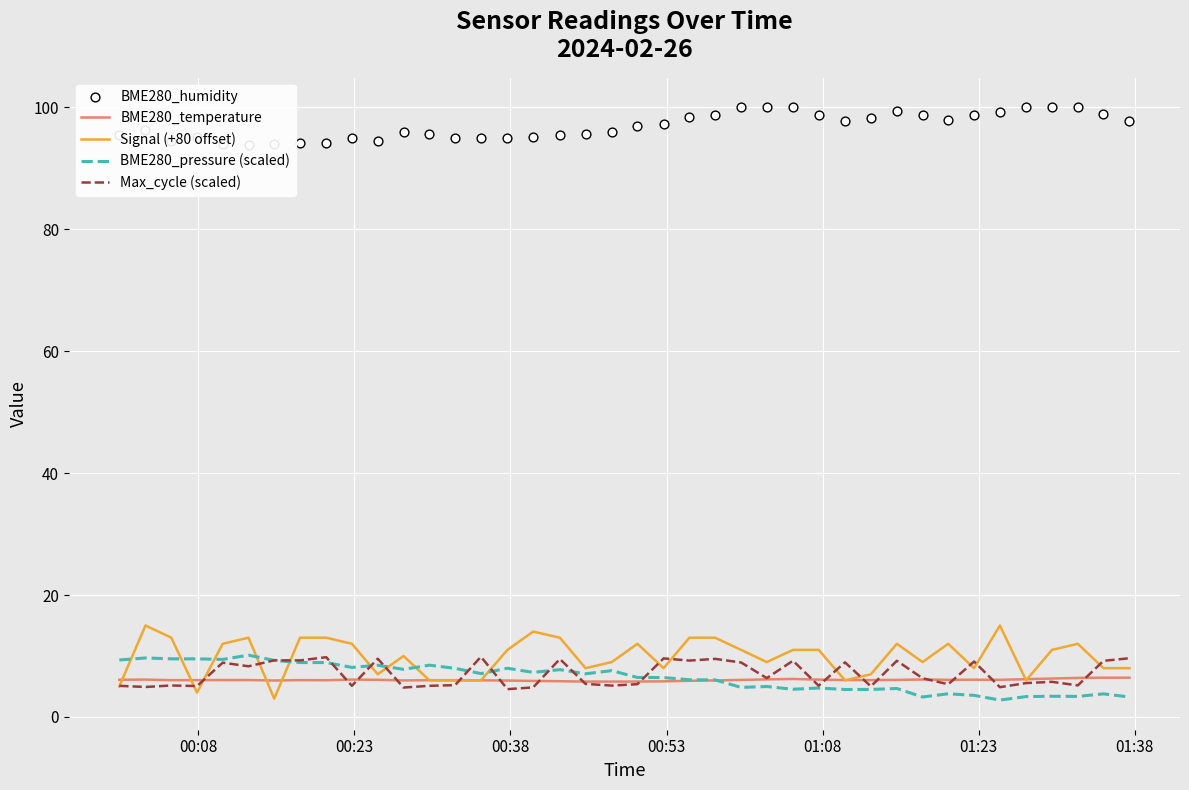

Which series has the widest spread of Y values?

Signal (+80 offset)